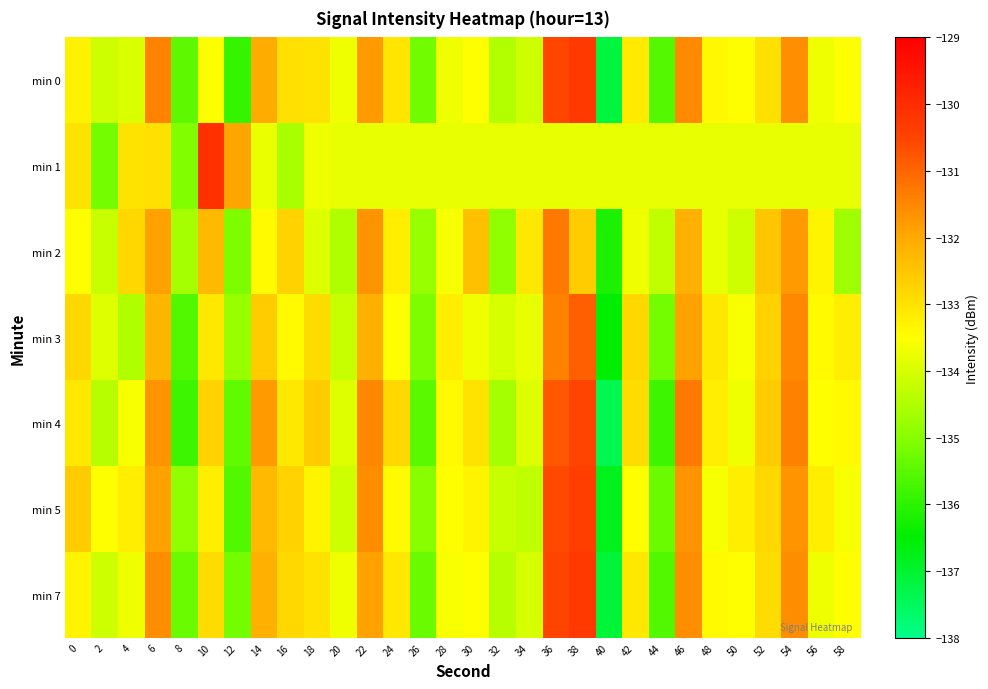

Reading left to right, what are all the values shown in this chart?

min 0: 0=-133.3	2=-134.1	4=-134.0	6=-131.4	8=-135.4	10=-133.5	12=-135.9	14=-132.1	16=-132.9	18=-133.0	20=-133.7	22=-131.8	24=-133.1	26=-135.2	28=-133.7	30=-133.5	32=-134.5	34=-134.1	36=-130.5	38=-130.3	40=-137.2	42=-133.1	44=-135.6	46=-131.6	48=-133.4	50=-133.5	52=-132.9	54=-131.6	56=-133.7	58=-133.5
min 1: 0=-133.0	2=-135.2	4=-133.0	6=-133.0	8=-135.1	10=-130.1	12=-131.9	14=-133.8	16=-134.6	18=-133.7	20=-133.8	22=-133.8	24=-133.8	26=-133.8	28=-133.8	30=-133.8	32=-133.8	34=-133.8	36=-133.8	38=-133.8	40=-133.8	42=-133.8	44=-133.8	46=-133.8	48=-133.8	50=-133.8	52=-133.8	54=-133.8	56=-133.8	58=-133.8
min 2: 0=-133.5	2=-134.2	4=-132.8	6=-131.9	8=-134.6	10=-132.3	12=-135.1	14=-133.4	16=-132.7	18=-133.9	20=-134.5	22=-131.7	24=-133.2	26=-134.8	28=-133.6	30=-132.4	32=-134.9	34=-133.1	36=-131.3	38=-132.6	40=-136.2	42=-133.7	44=-134.3	46=-132.1	48=-133.8	50=-134.1	52=-132.5	54=-131.8	56=-133.3	58=-134.7
min 3: 0=-132.8	2=-133.9	4=-134.5	6=-132.2	8=-135.6	10=-133.1	12=-134.8	14=-132.6	16=-133.4	18=-132.9	20=-134.2	22=-132.1	24=-133.5	26=-135.1	28=-133.2	30=-133.7	32=-134.0	34=-133.8	36=-131.4	38=-130.9	40=-136.5	42=-132.8	44=-135.2	46=-131.9	48=-133.1	50=-133.6	52=-132.7	54=-131.5	56=-133.4	58=-133.2
min 4: 0=-133.1	2=-134.4	4=-133.6	6=-131.7	8=-135.8	10=-132.7	12=-135.4	14=-131.8	16=-133.1	18=-132.6	20=-133.9	22=-131.5	24=-132.8	26=-135.5	28=-133.4	30=-133.0	32=-134.6	34=-133.9	36=-130.8	38=-130.5	40=-137.4	42=-132.9	44=-135.8	46=-131.3	48=-133.2	50=-133.7	52=-132.6	54=-131.4	56=-133.5	58=-133.4
min 5: 0=-132.6	2=-133.5	4=-133.2	6=-131.9	8=-134.9	10=-133.2	12=-135.6	14=-132.3	16=-132.7	18=-133.3	20=-134.1	22=-131.6	24=-133.4	26=-135.0	28=-133.5	30=-133.3	32=-134.2	34=-134.3	36=-130.6	38=-130.4	40=-136.8	42=-133.5	44=-135.3	46=-131.7	48=-133.6	50=-133.2	52=-132.8	54=-131.7	56=-133.2	58=-133.6
min 7: 0=-133.3	2=-134.1	4=-133.7	6=-131.6	8=-135.3	10=-132.9	12=-135.2	14=-132.1	16=-132.8	18=-133.0	20=-133.7	22=-131.9	24=-133.1	26=-135.3	28=-133.6	30=-133.5	32=-134.4	34=-134.0	36=-130.5	38=-130.3	40=-137.1	42=-133.1	44=-135.6	46=-131.6	48=-133.4	50=-133.5	52=-132.9	54=-131.6	56=-133.7	58=-133.5